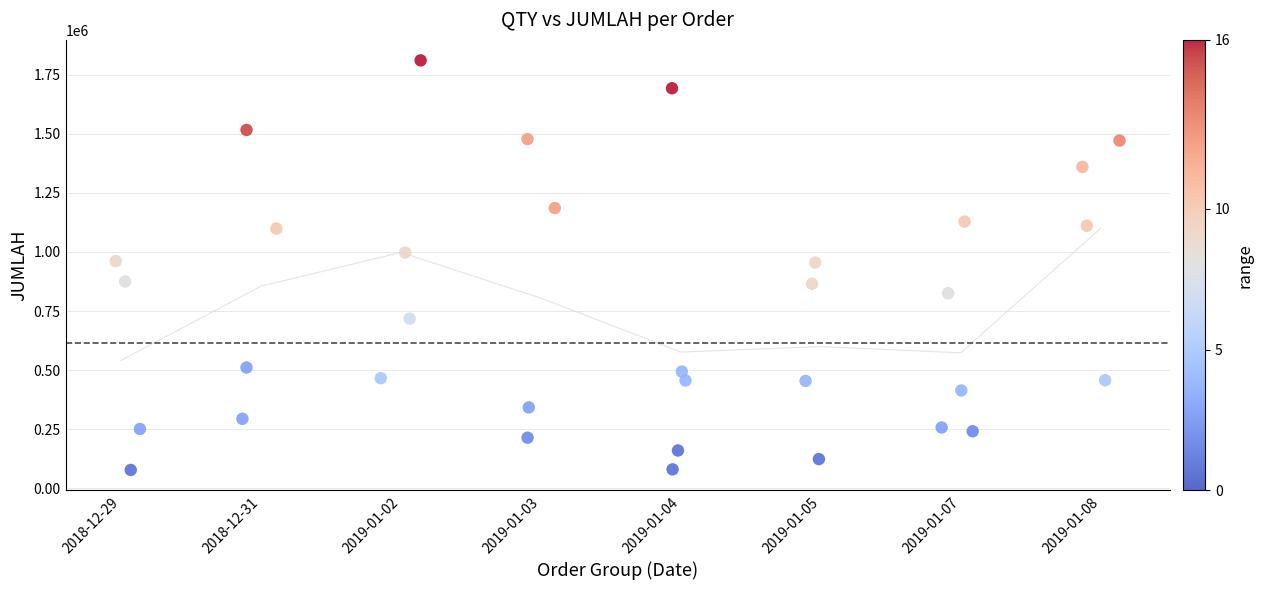

What is the range of Y values (max minus min)?

1733112